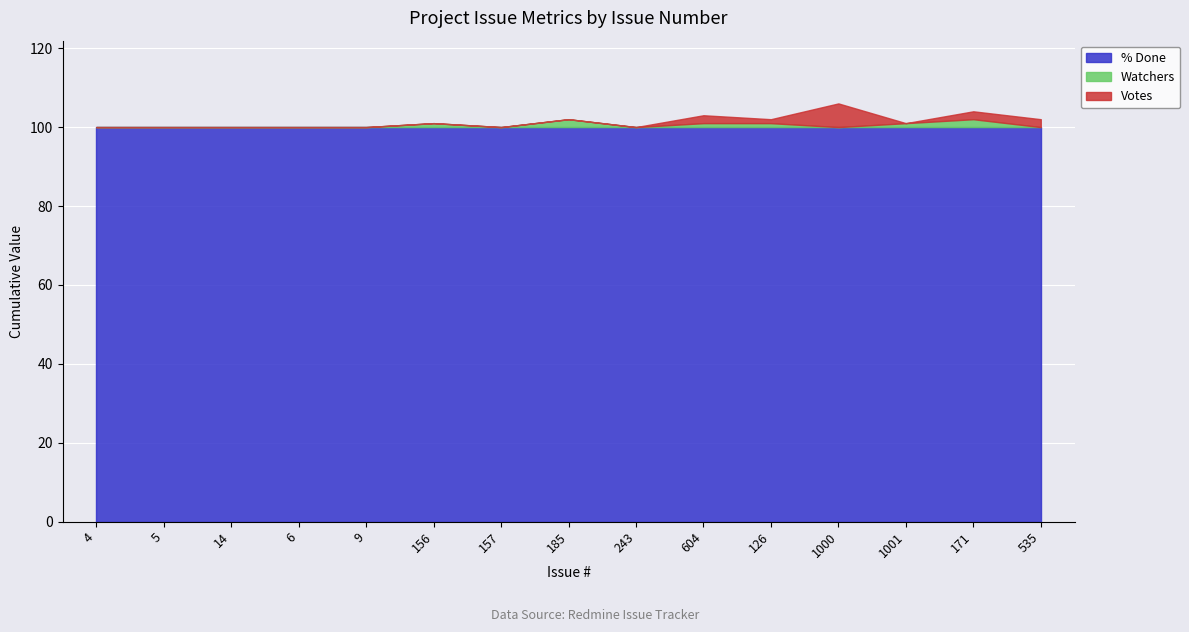

What is the label of the 1st point from the left?

4